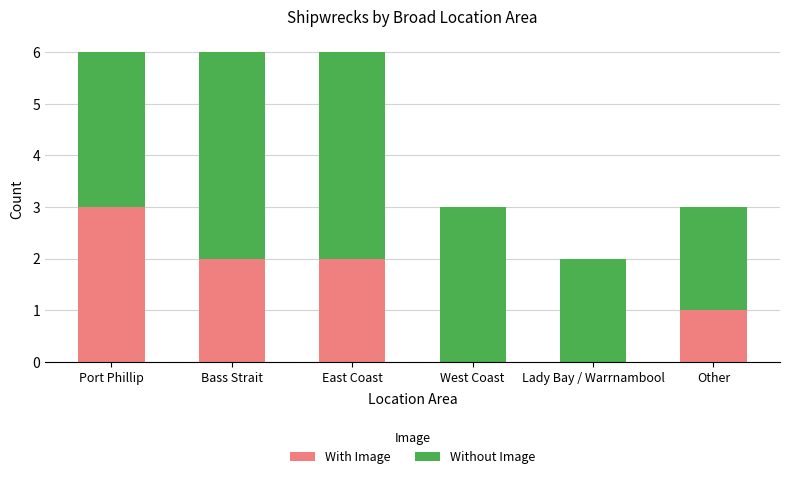

What is the highest value of the With Image series?

3